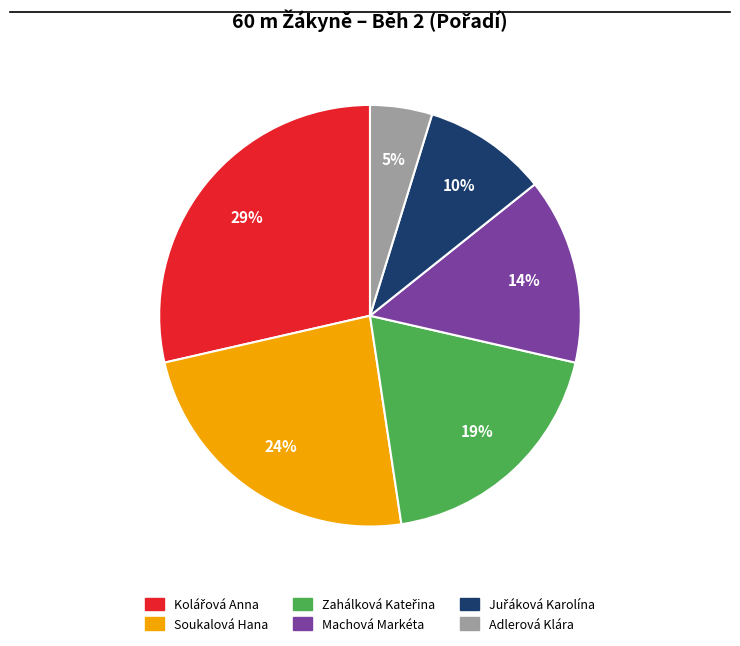

Which category has the smallest portion of the pie?

Adlerová Klára